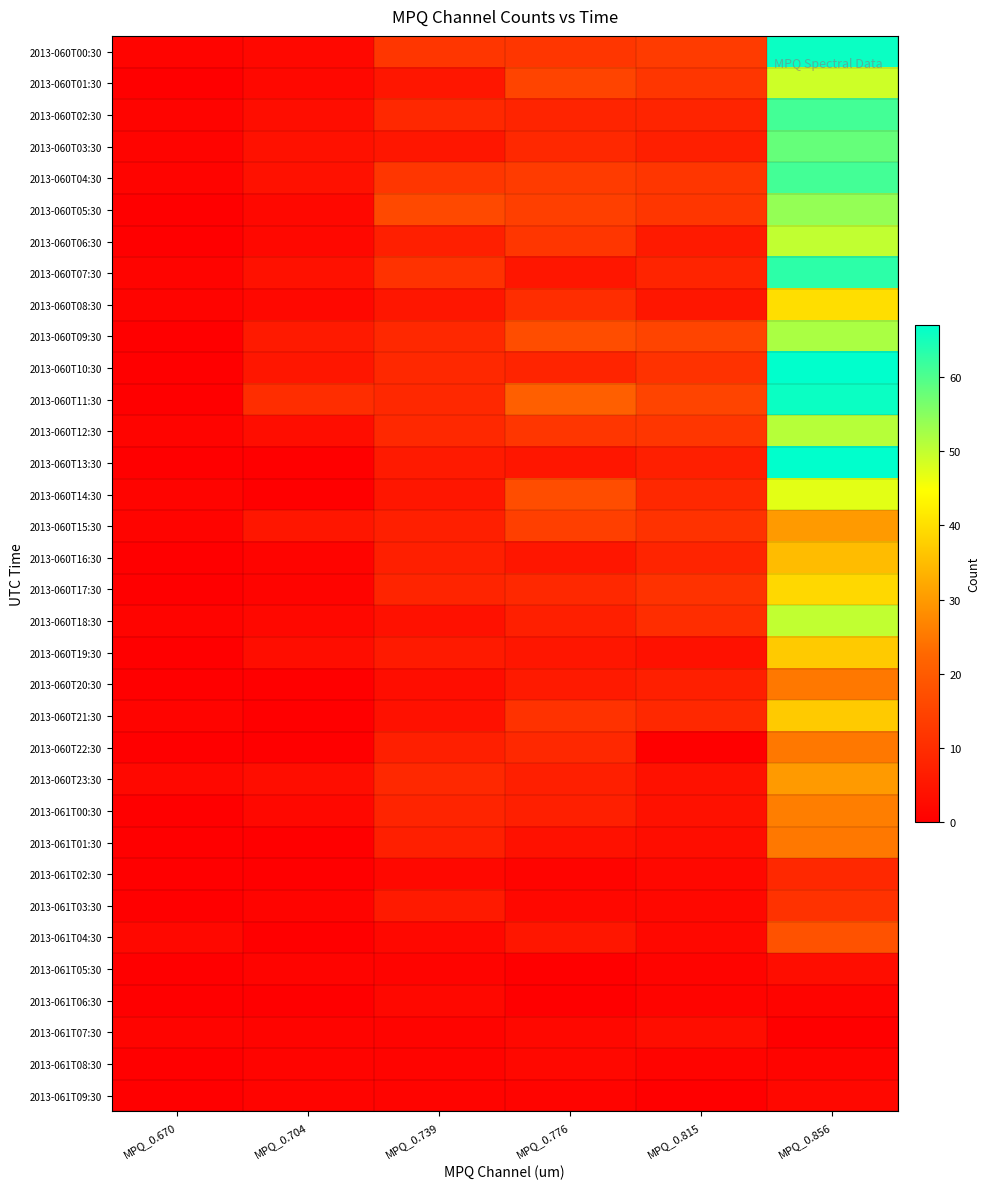

What is the difference between the highest and lowest values at MPQ_0.670?

2